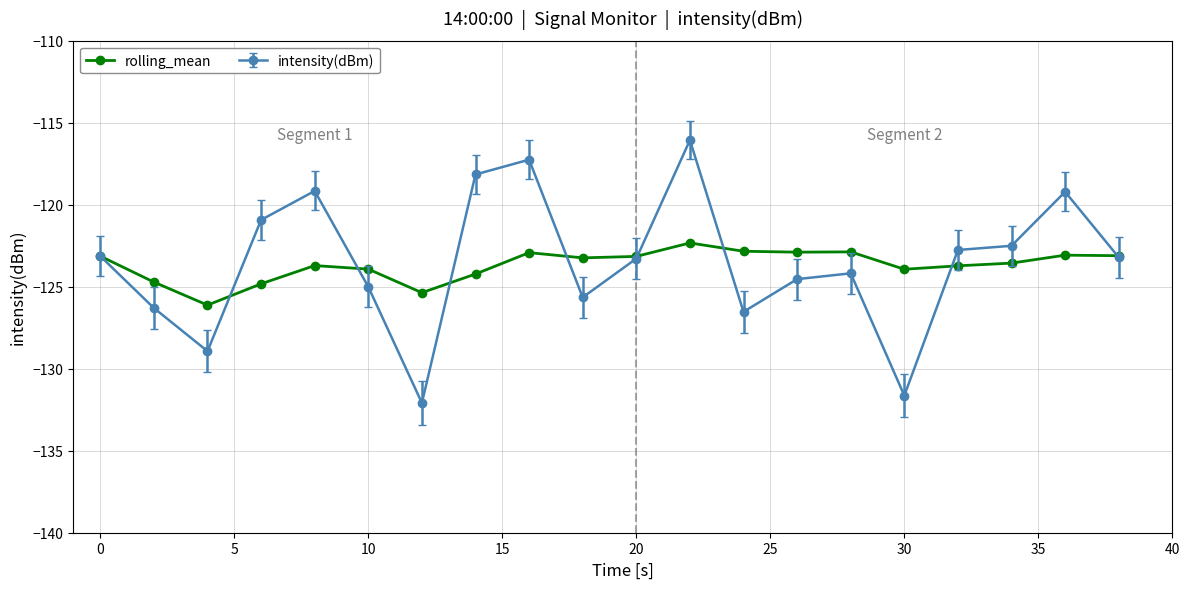

Which series has the widest spread of values?

intensity(dBm)